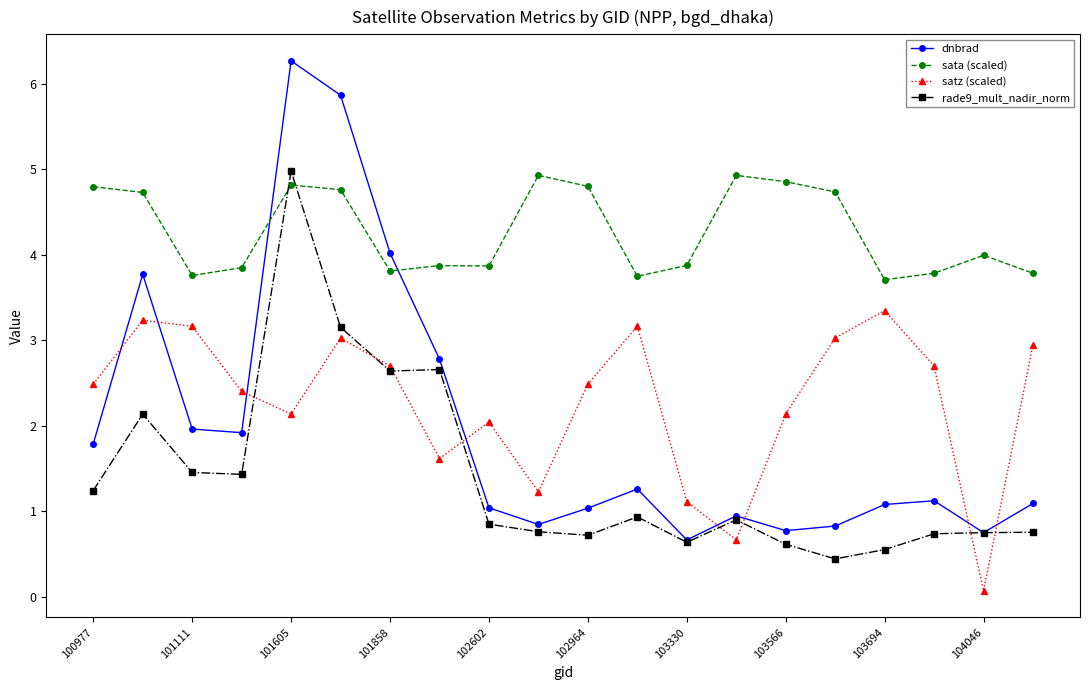

What is the greatest value displayed?

6.3